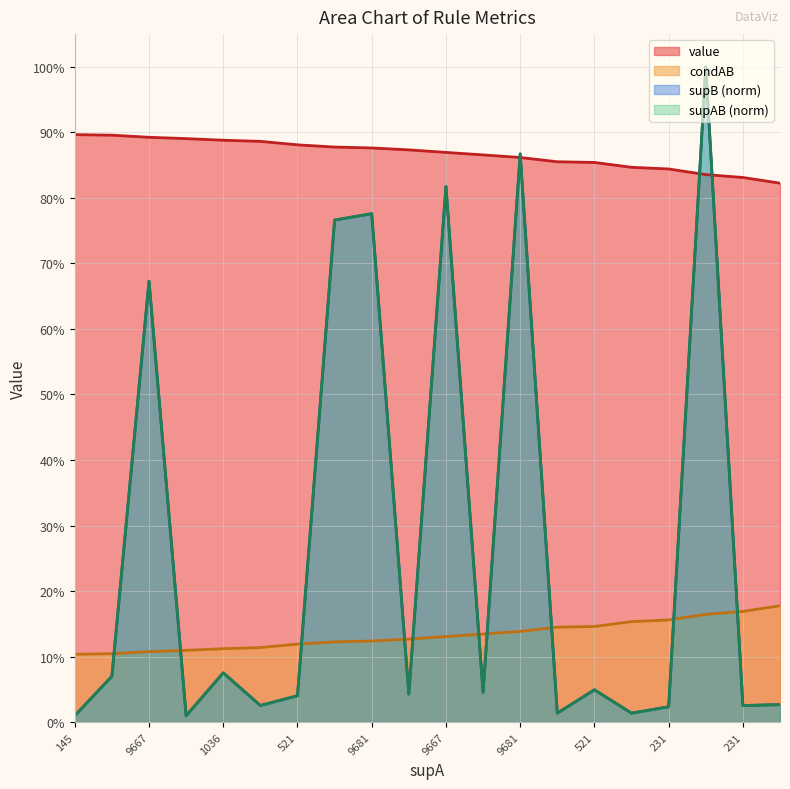

Where is the first local minimum for supAB?

137